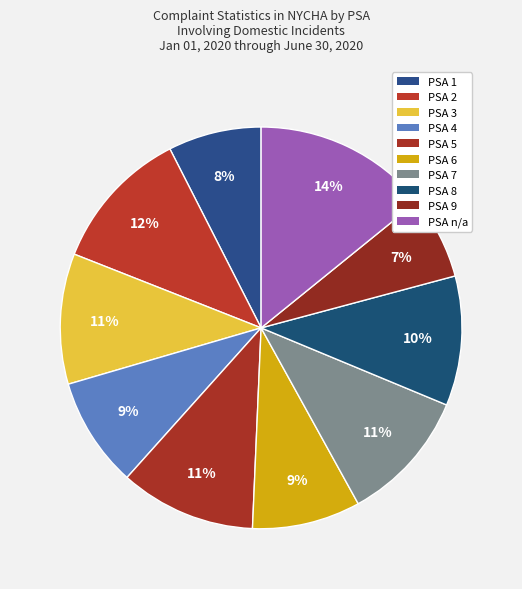

Is there any slice that represents more than half of the pie?

No